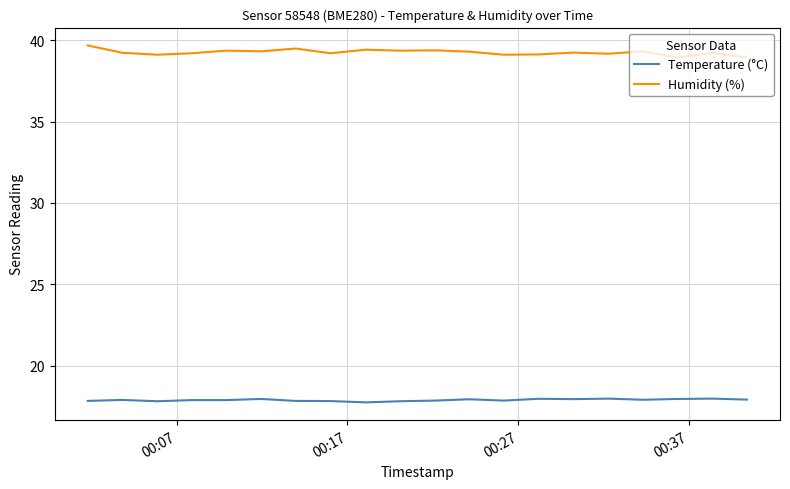

What is the difference between the maximum and minimum values in the Humidity (%) series?

0.7